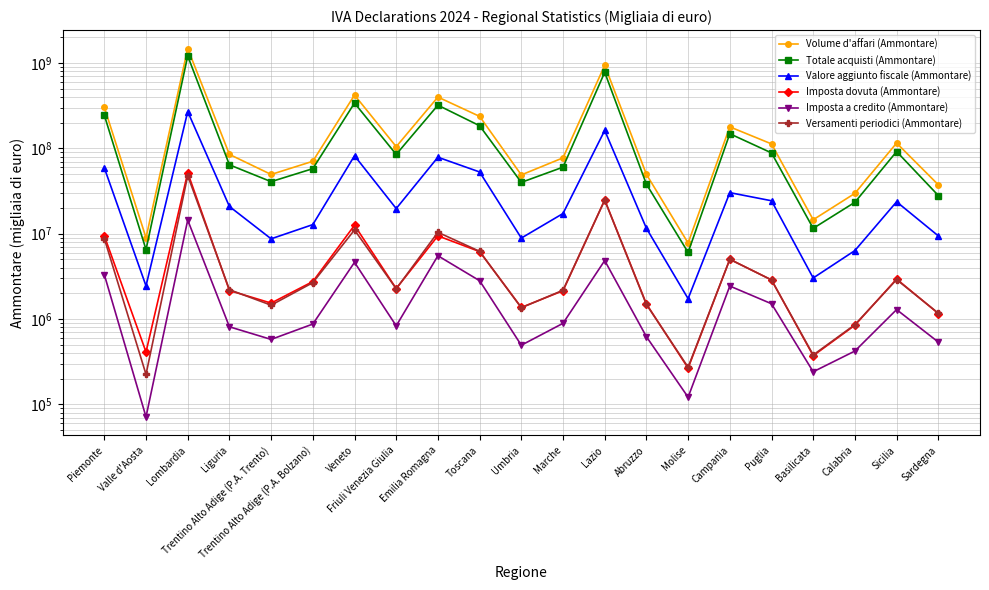

What value does the Versamenti periodici (Ammontare) series have at Trentino Alto Adige (P.A. Trento)?

1453174